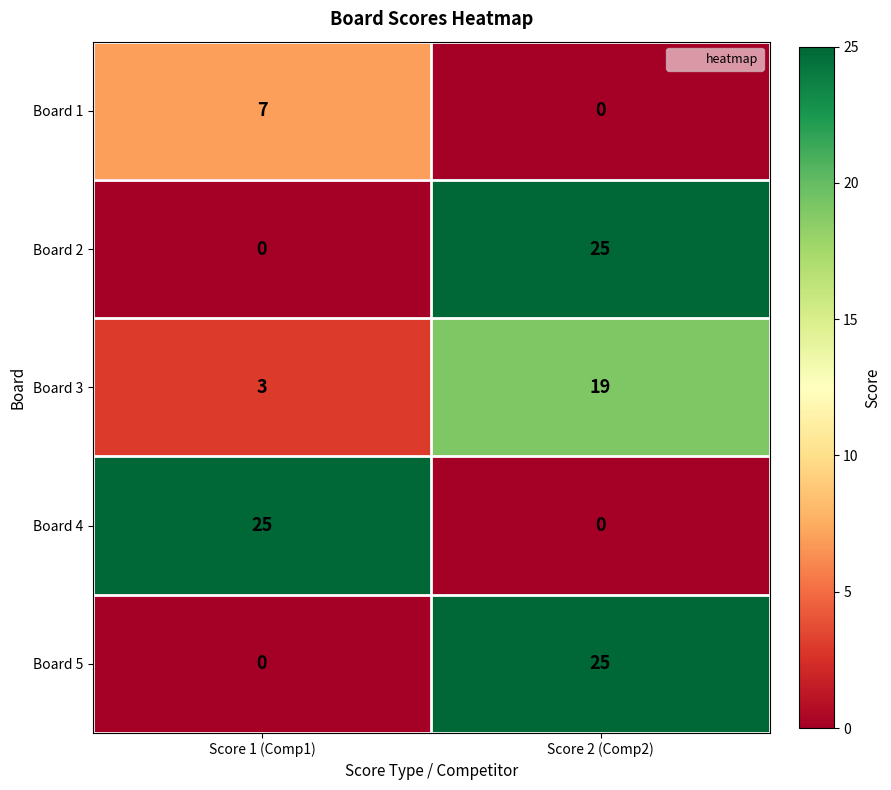

At which label does Board 3 reach its peak?

Score 2 (Comp2)